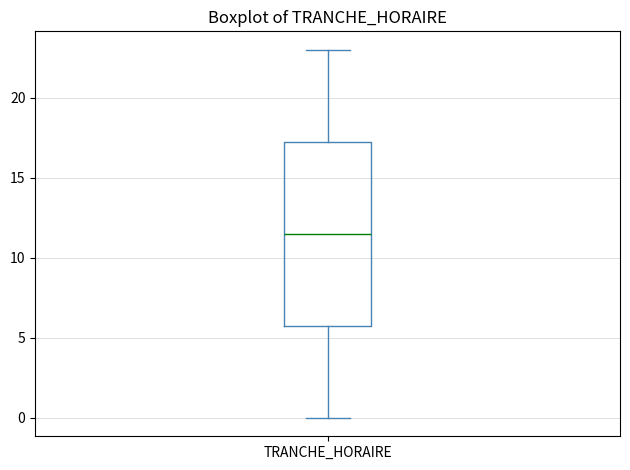

Read this box plot against the y-axis: the position of the median line, the range covered by the box, and the ends of both whiskers. The values are not printed on the chart, so give them approximately, as read against the axis.

median 11.5, box 6.0 to 17.5, whiskers 0.0 to 23.0